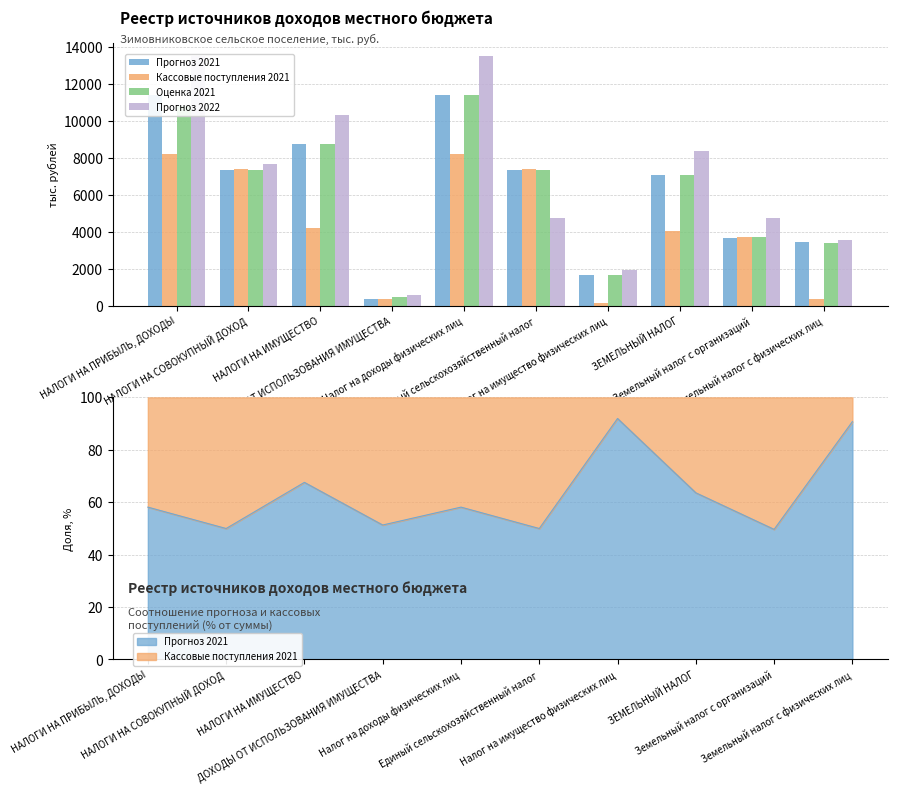

How many distinct data groups are displayed?

4